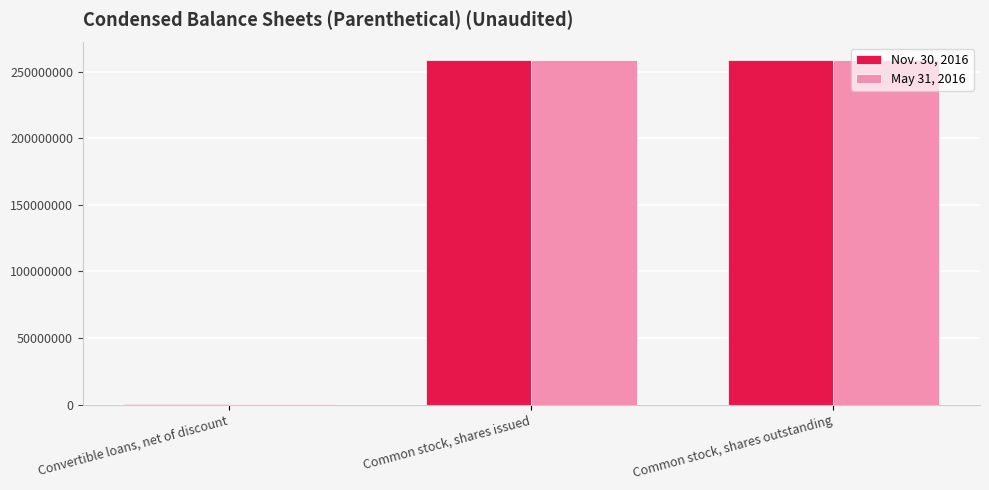

Reading left to right, transcribe all the data shown in this chart.

Nov. 30, 2016: 133280	259196500	259196500
May 31, 2016: 134148	258792500	258792500